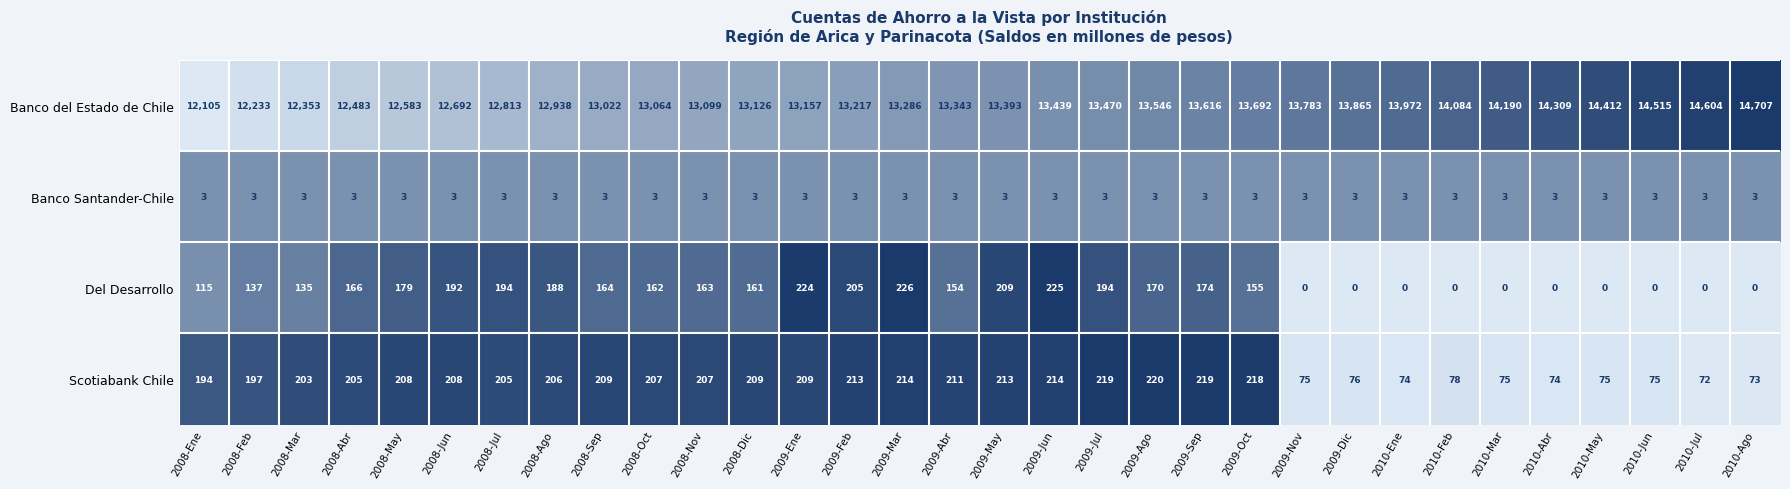

Rank the series at 2009-Ene from lowest to highest value.

Banco Santander-Chile, Scotiabank Chile, Del Desarrollo, Banco del Estado de Chile